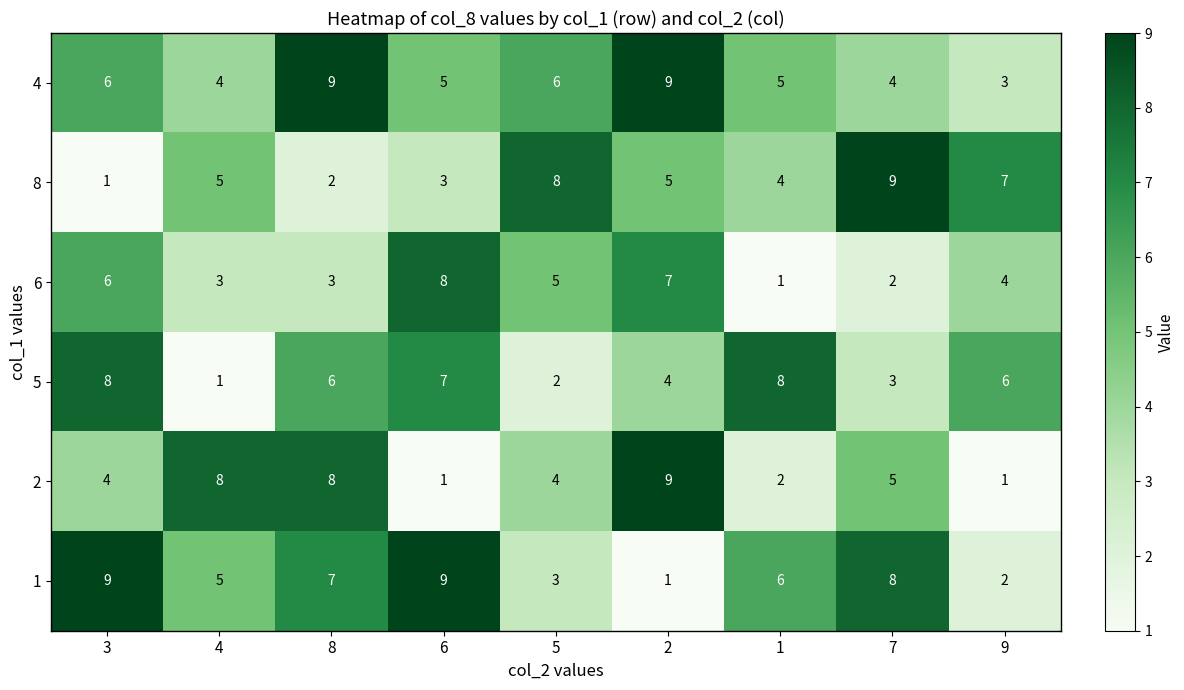

At 6, list the series in order from smallest to largest.

2, 8, 4, 5, 6, 1